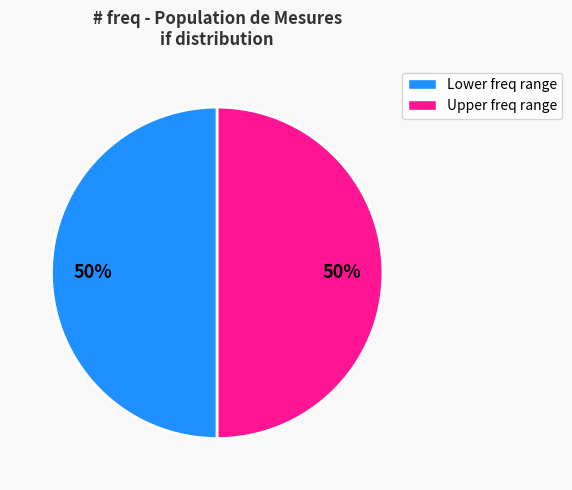

How many segments does this pie chart have?

2